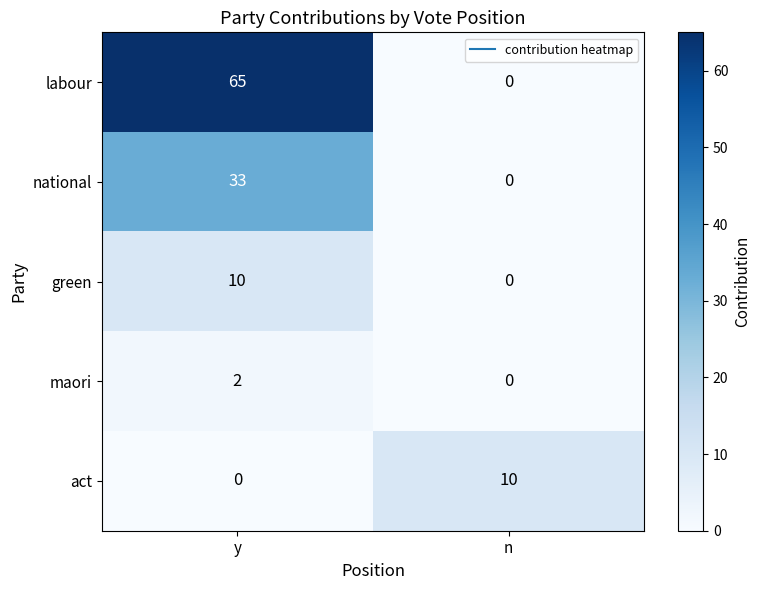

Read the labour value at y.

65